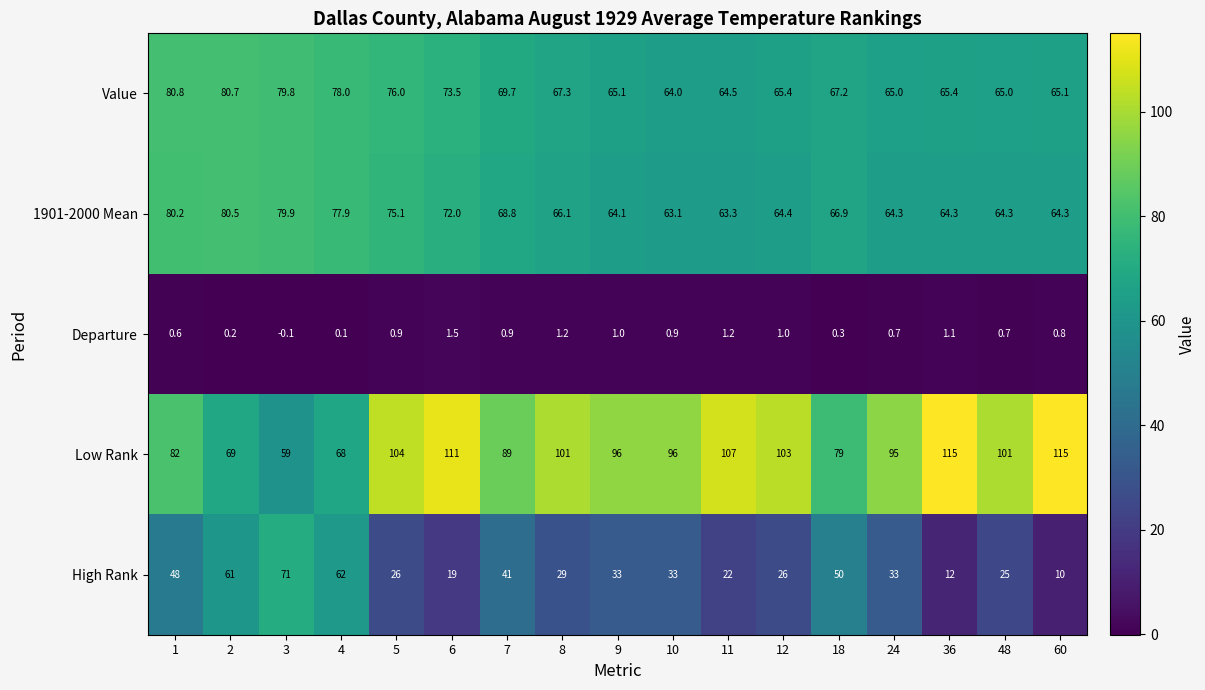

What is the average value of the Value series?

70.1